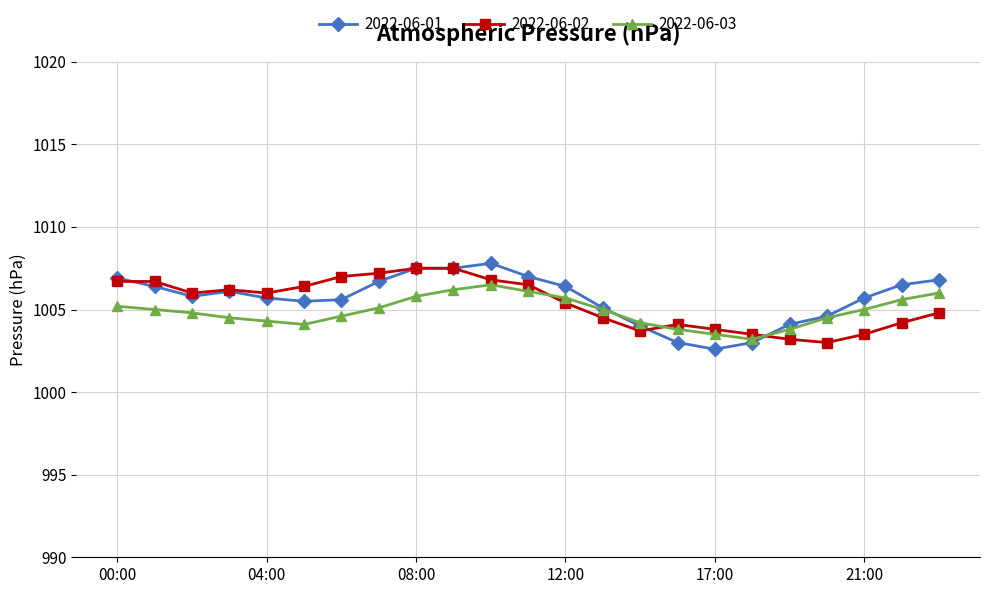

What is the value of the 2022-06-02 point at the 9th from the left?

1007.5